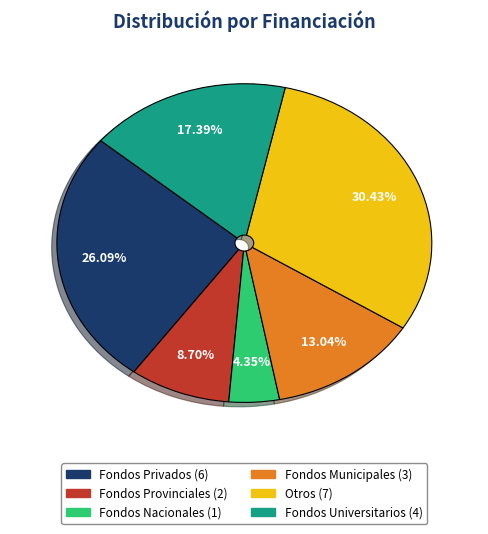

Which has a higher value, Otros or Fondos Municipales?

Otros